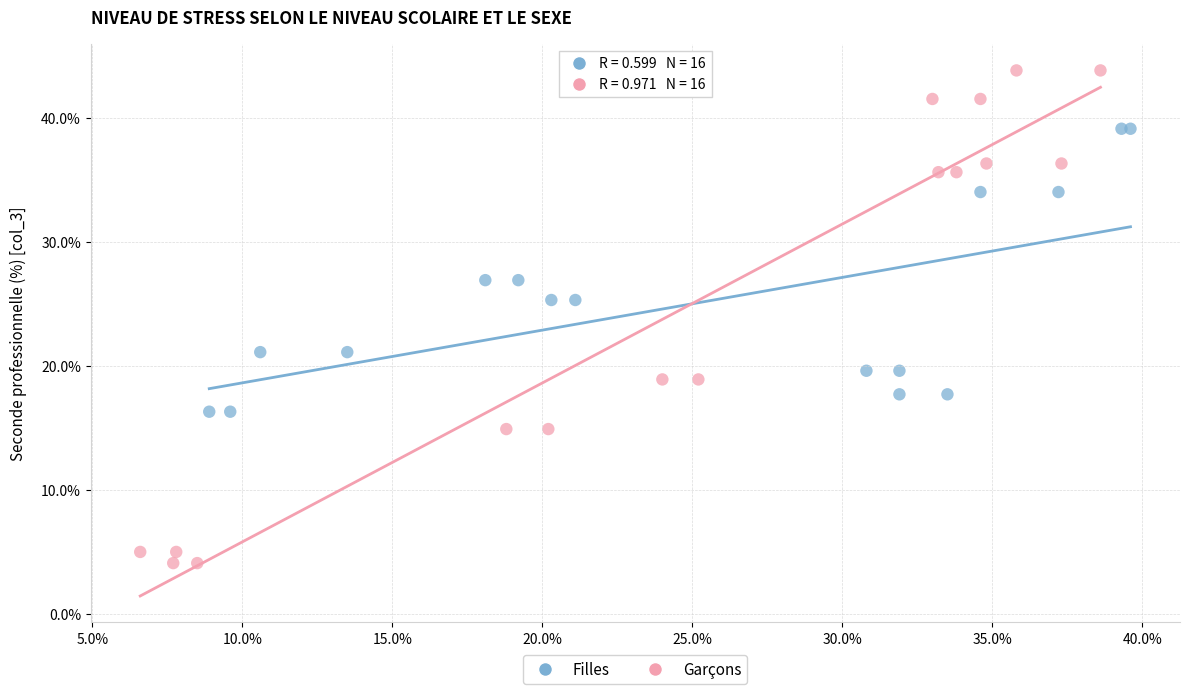

Which series has the widest spread of Y values?

Garçons